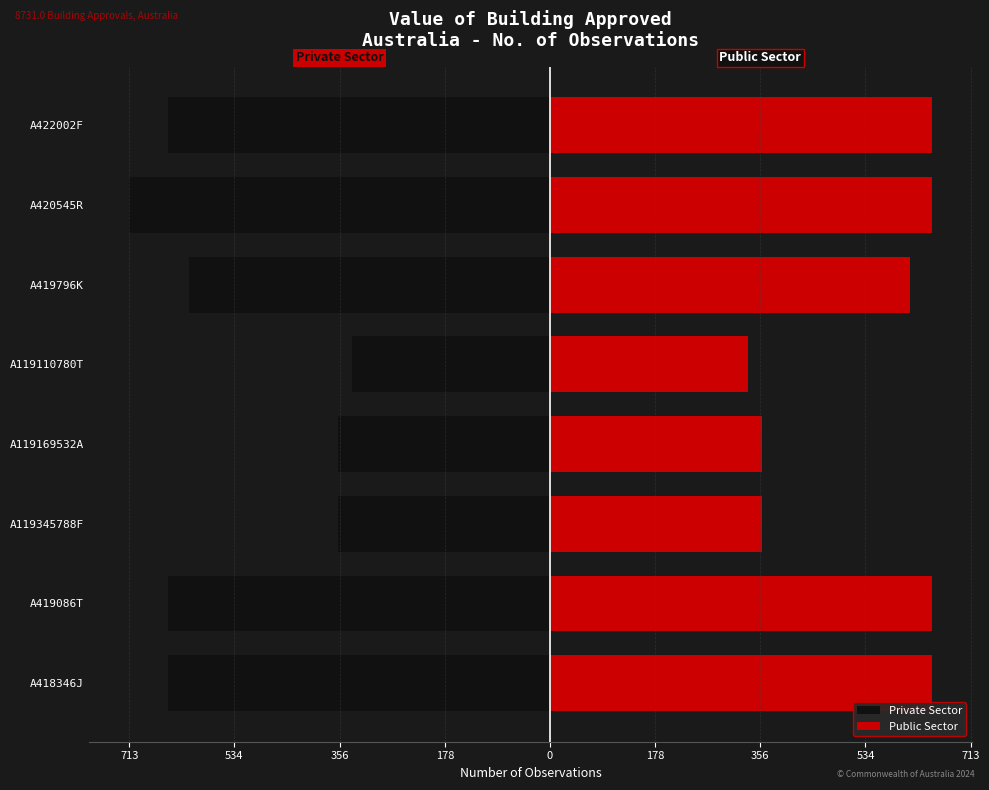

What is the value of the Public Sector bar at the 2nd from the left?

647